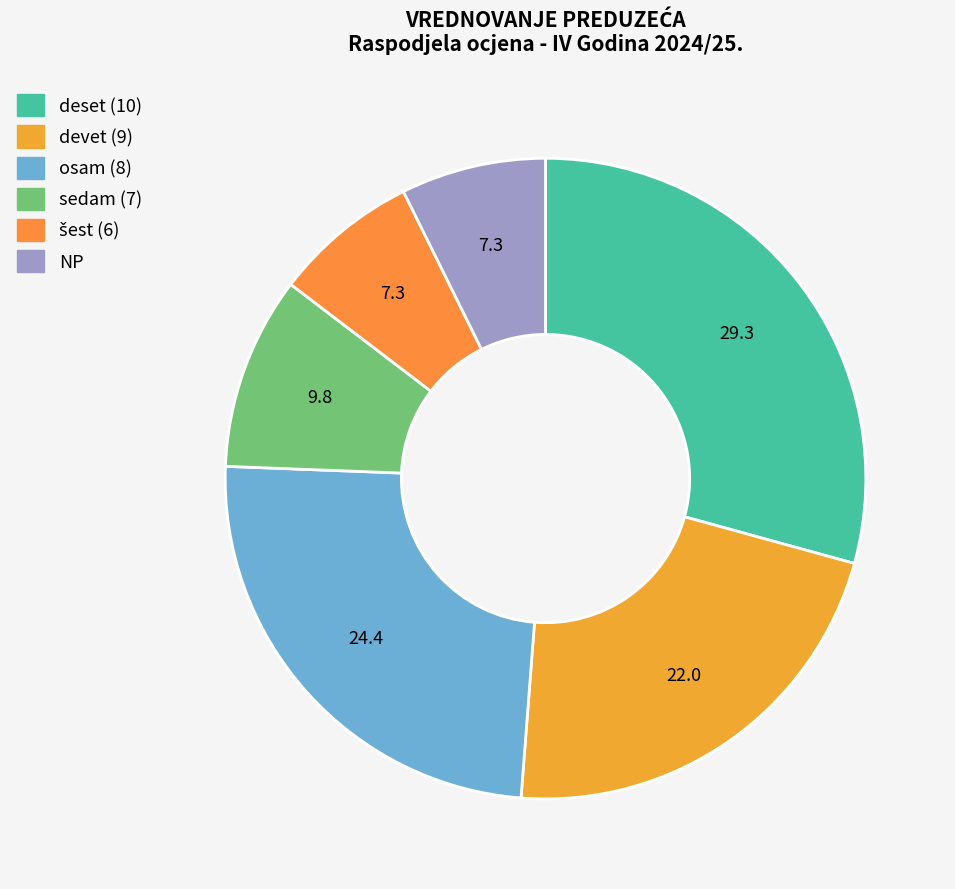

True or false: sedam (7) accounts for 24% of the total.

False